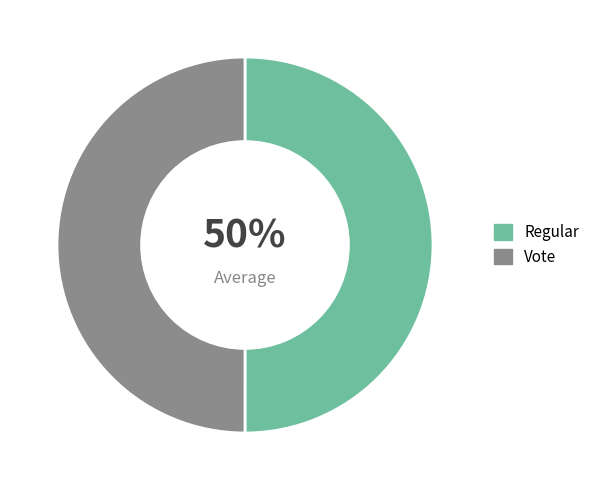

Which slice is the smallest?

Vote